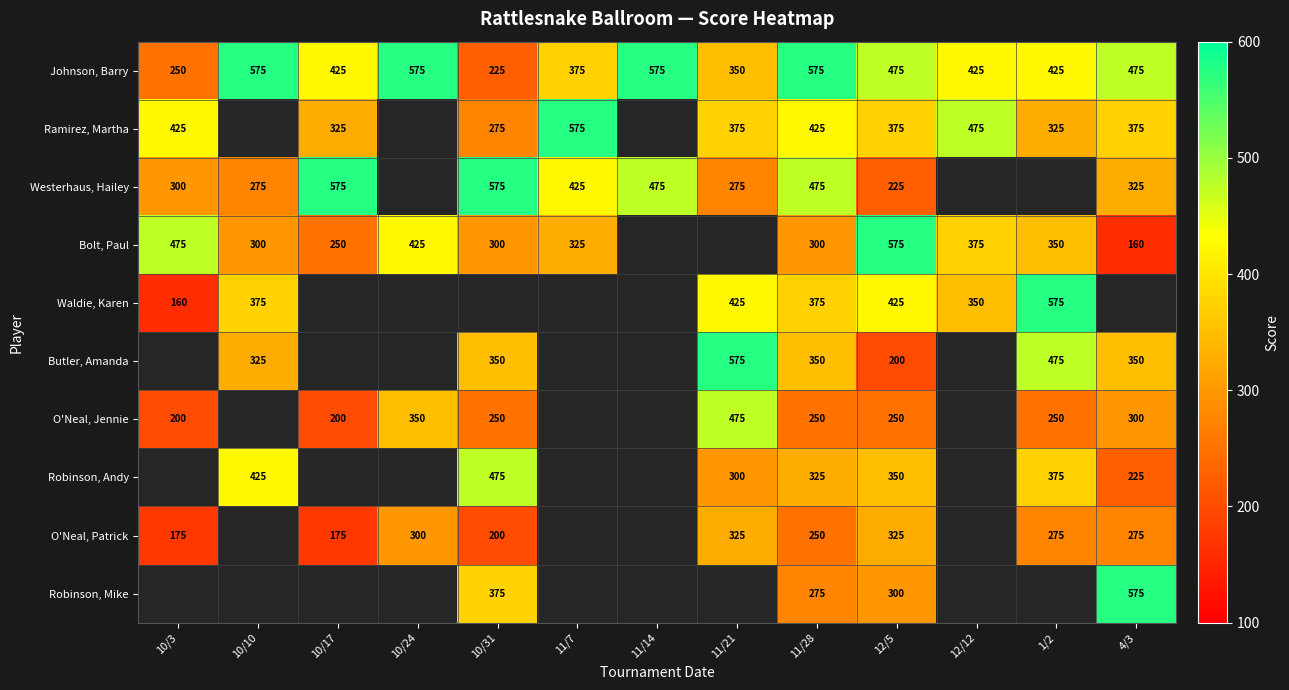

Is it true that Westerhaus, Hailey equals 425 at 11/7?

True